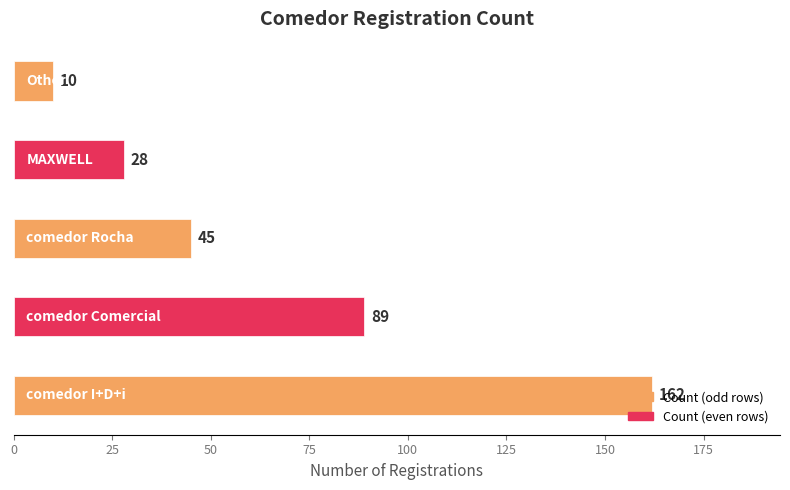

What is the smallest value displayed?

10